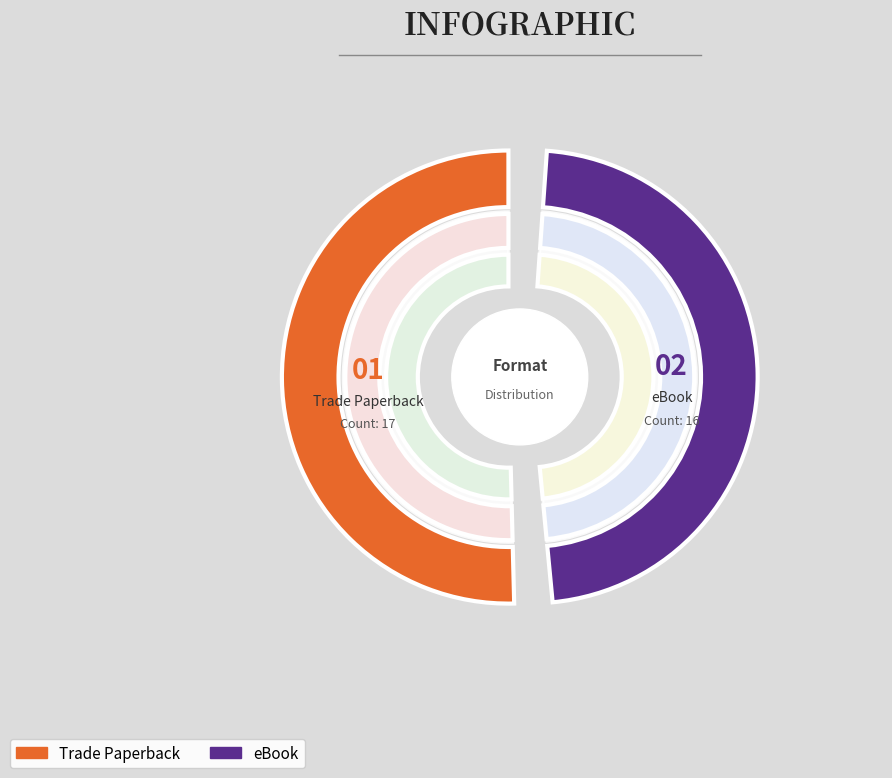

How many segments does this pie chart have?

2